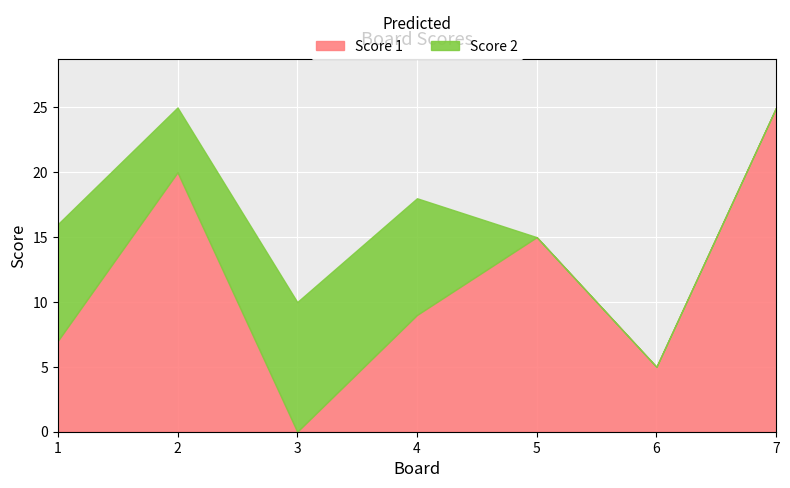

At which category is the sum across all series the highest?

2